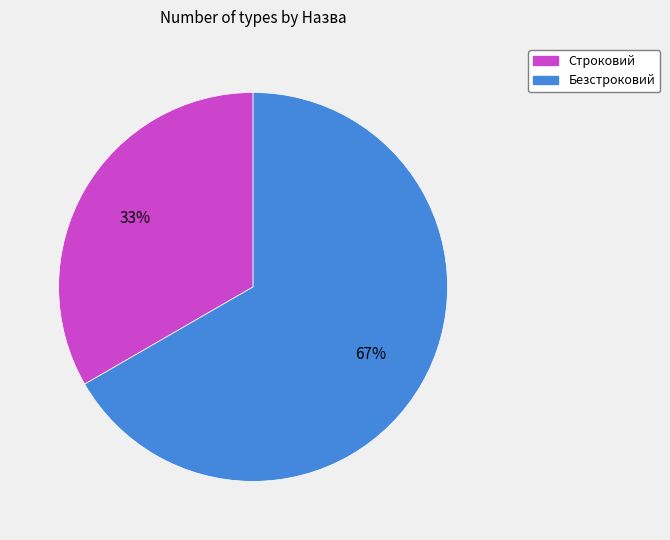

How many slices are in this pie chart?

2